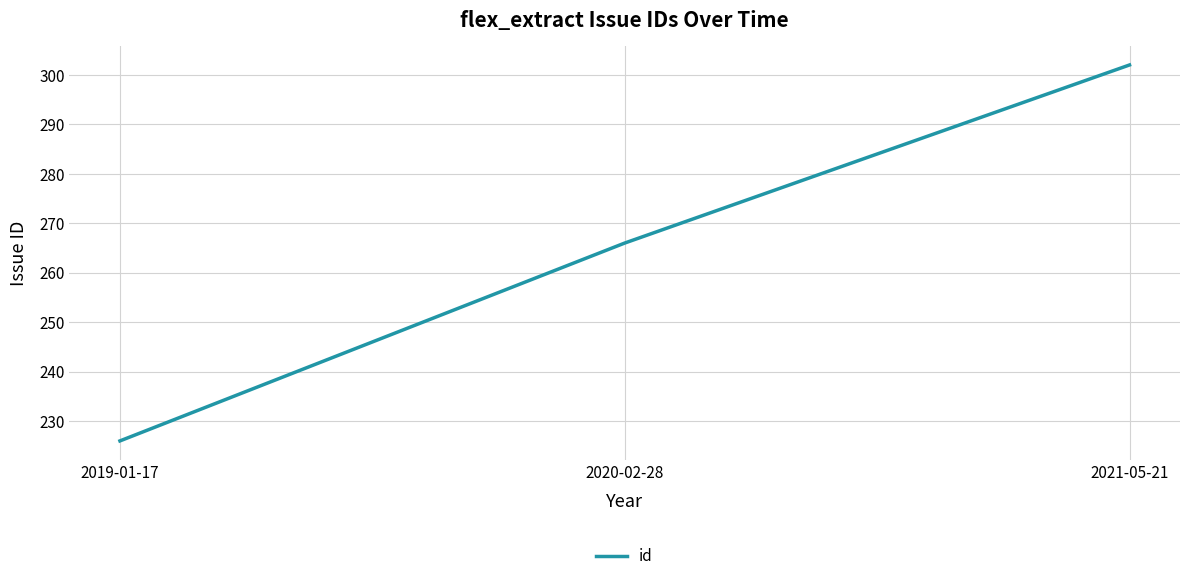

What is the change in value from 2019-01-17 to 2021-05-21?

+76